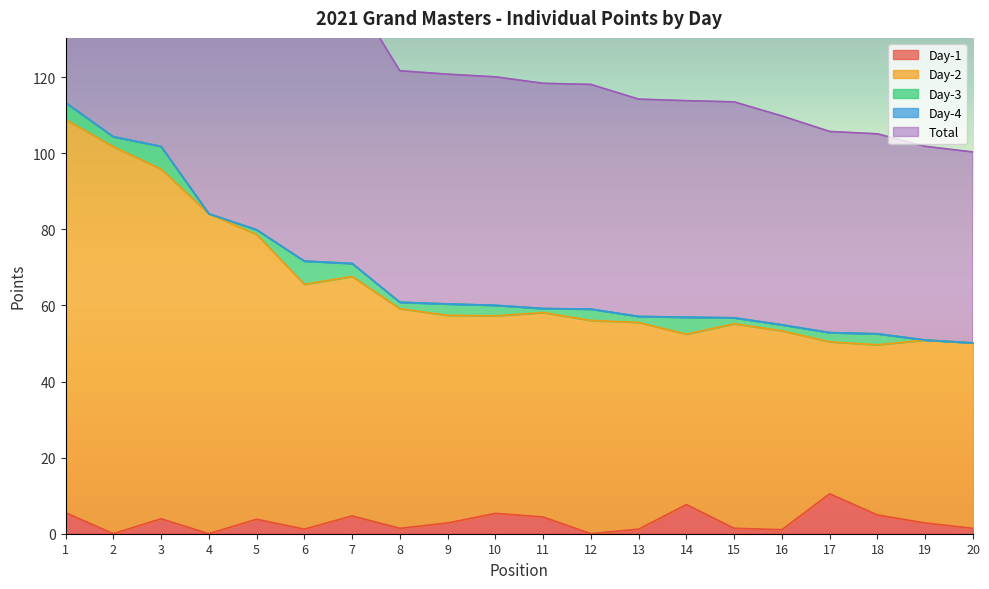

The value of Day-2 at 17 is 50.4. True or false?

True